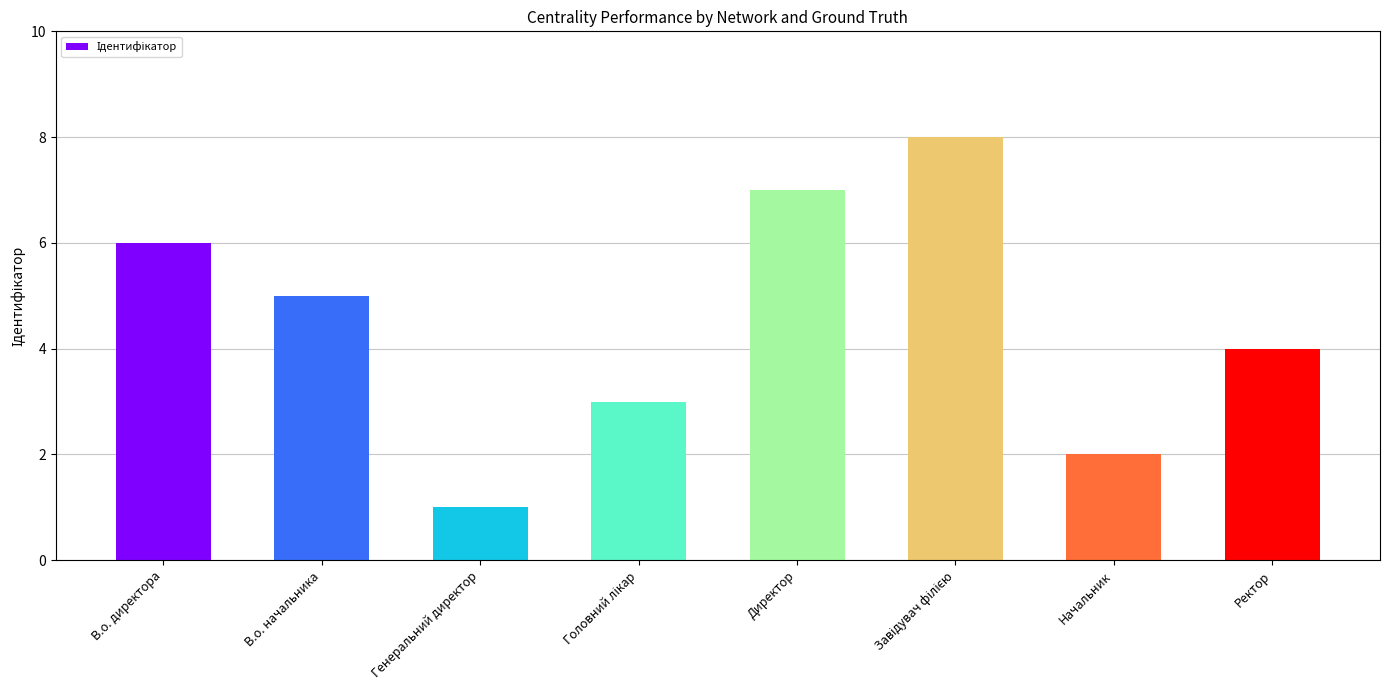

How many bars are there in total?

8